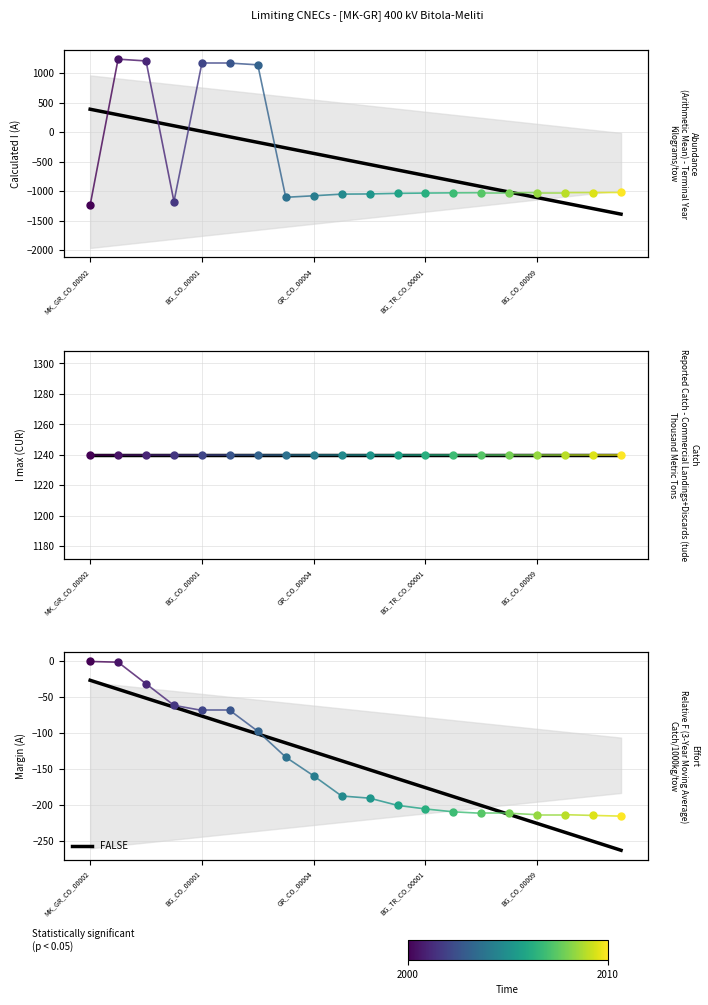

Between 8 and 19, which is larger?

8